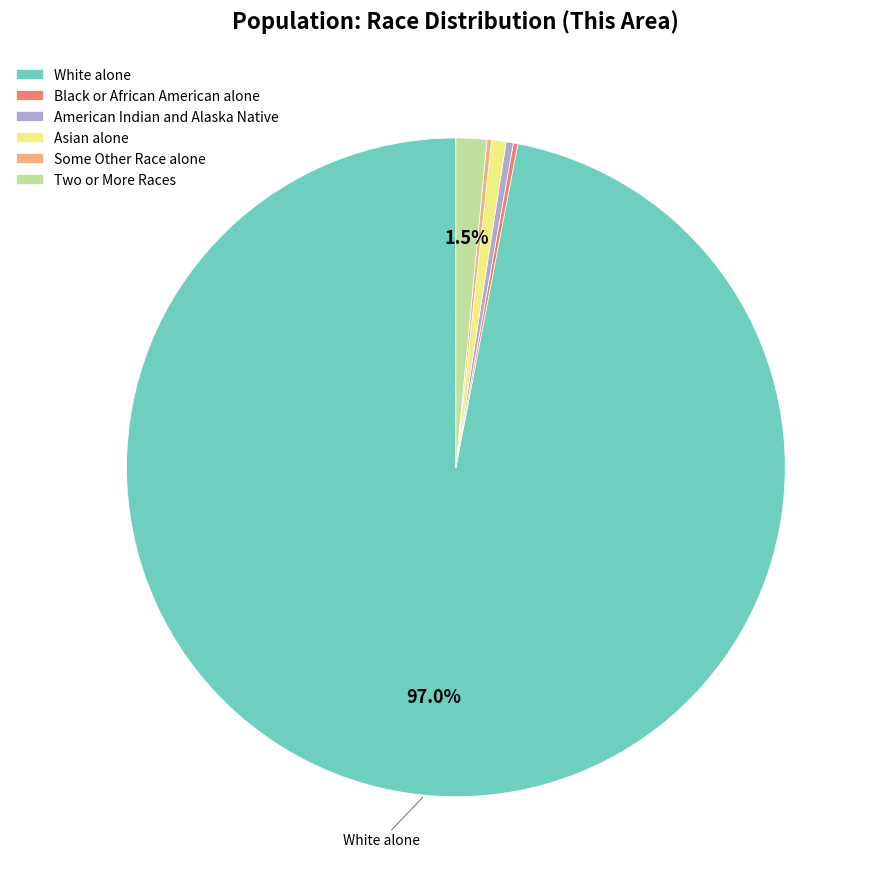

To the nearest percent, what percentage of the pie is Asian alone?

1%